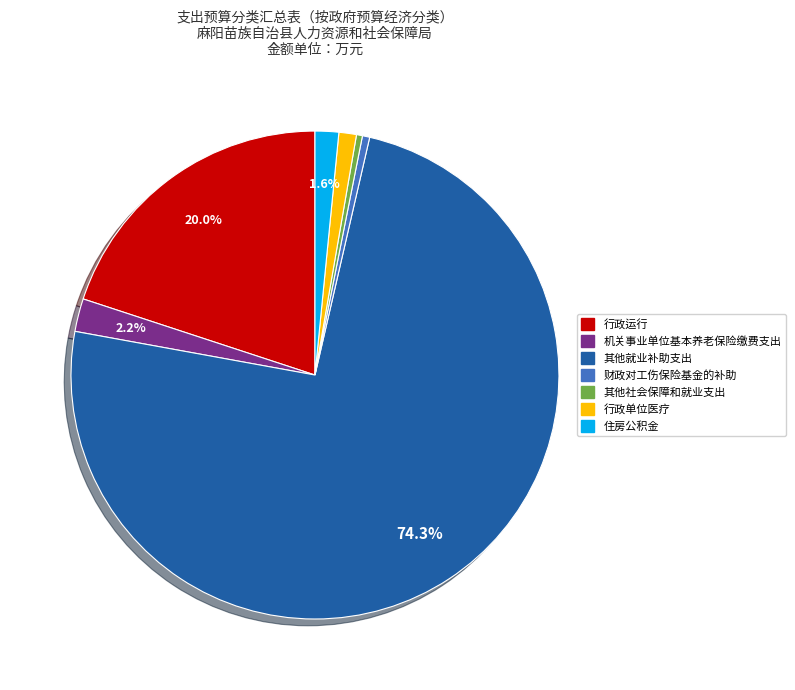

To the nearest percent, what is the difference between the 其他就业补助支出 and 住房公积金 slice percentages?

73%